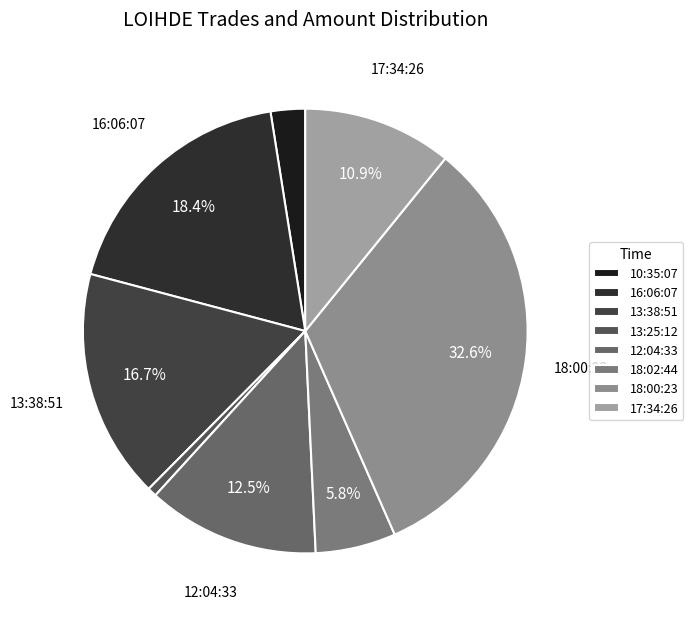

Does 18:00:23 represent more than half of the total?

No